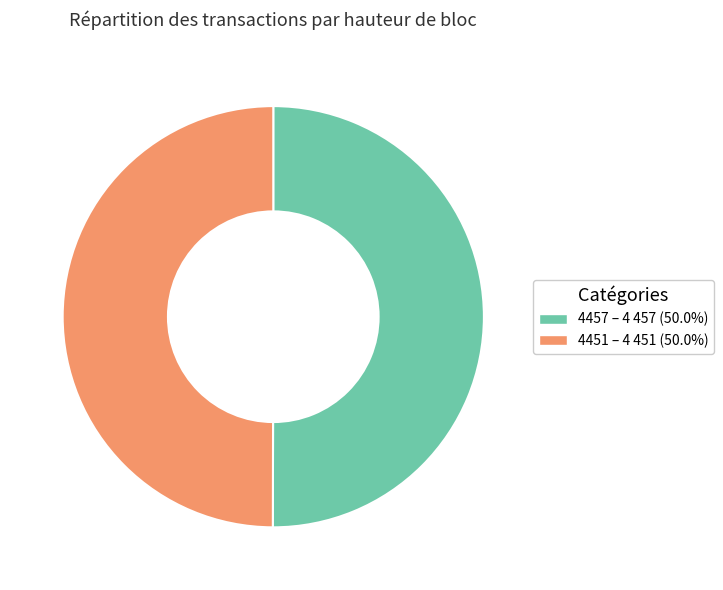

What is the ratio of the value at 4451 to the value at 4457?

1.0